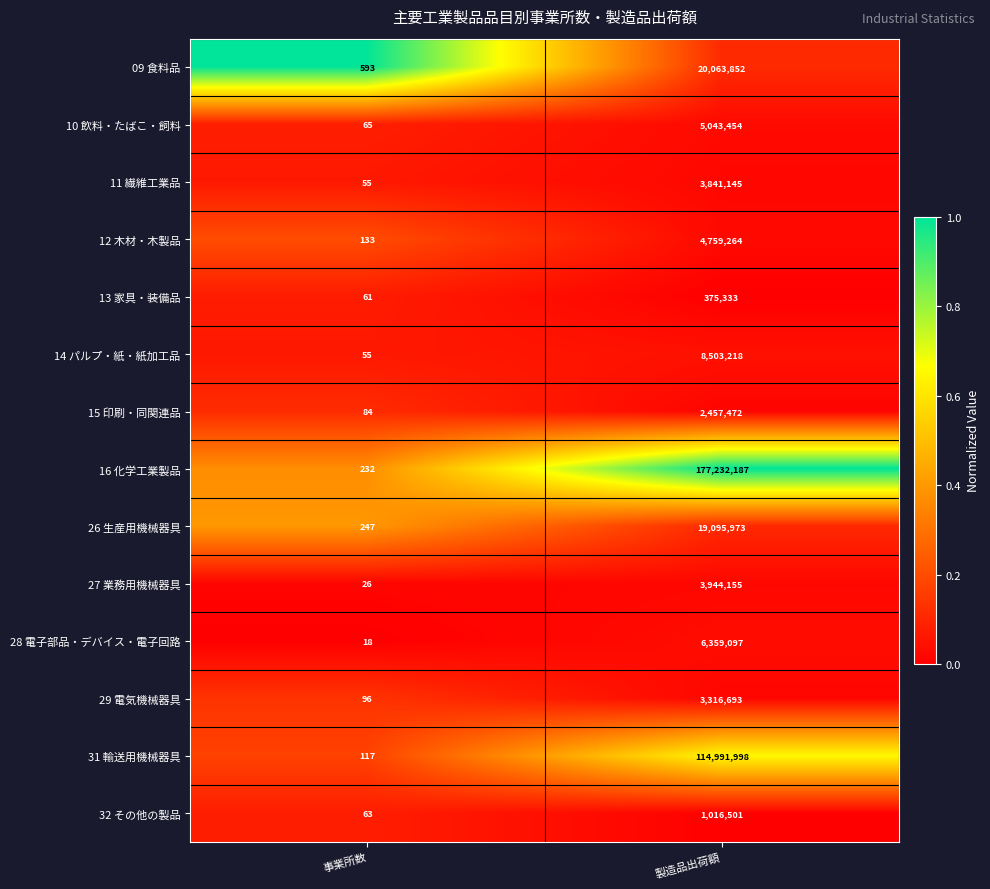

The value of 12 木材・木製品 at 製造品出荷額 is 8231835. True or false?

False